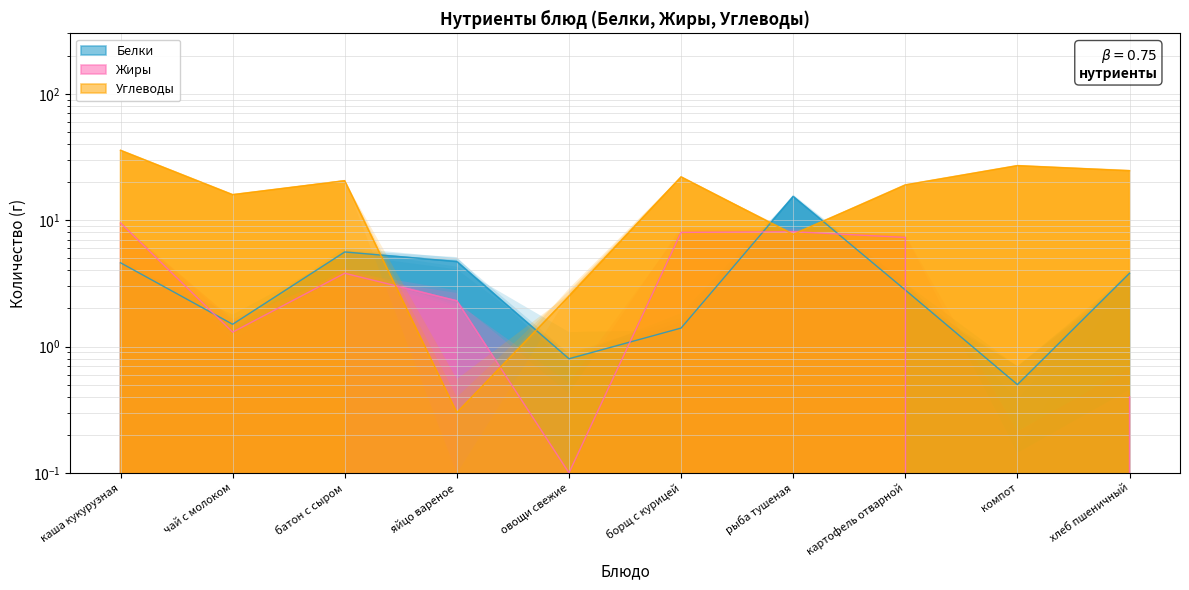

Which series has the widest spread of values?

Углеводы